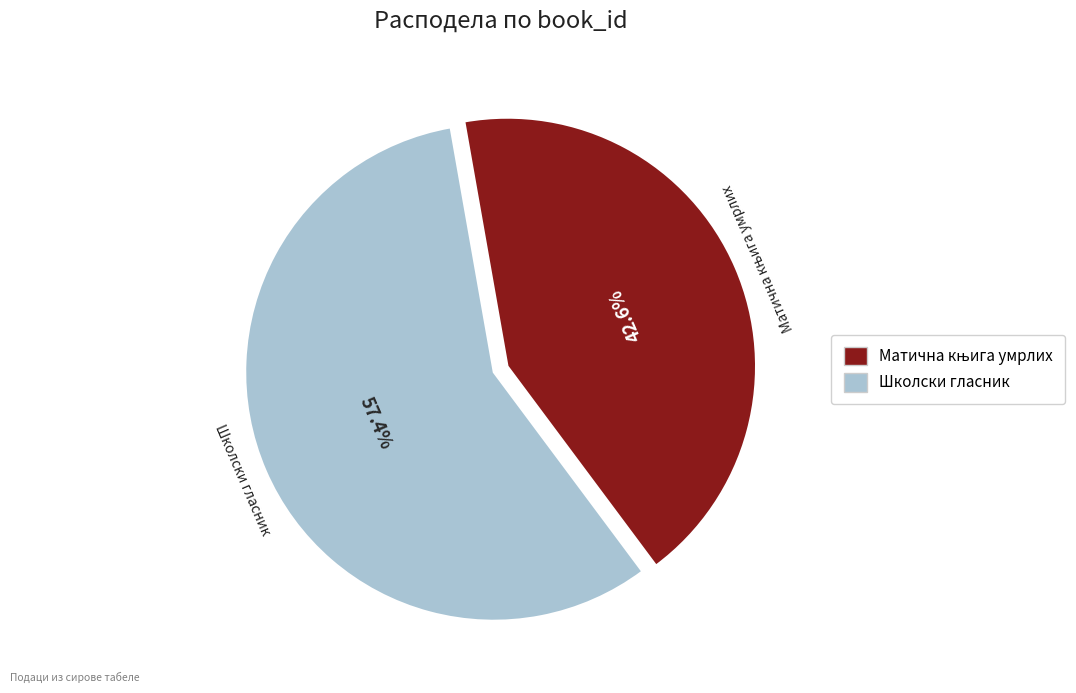

Does Школски гласник represent more than half of the total?

Yes